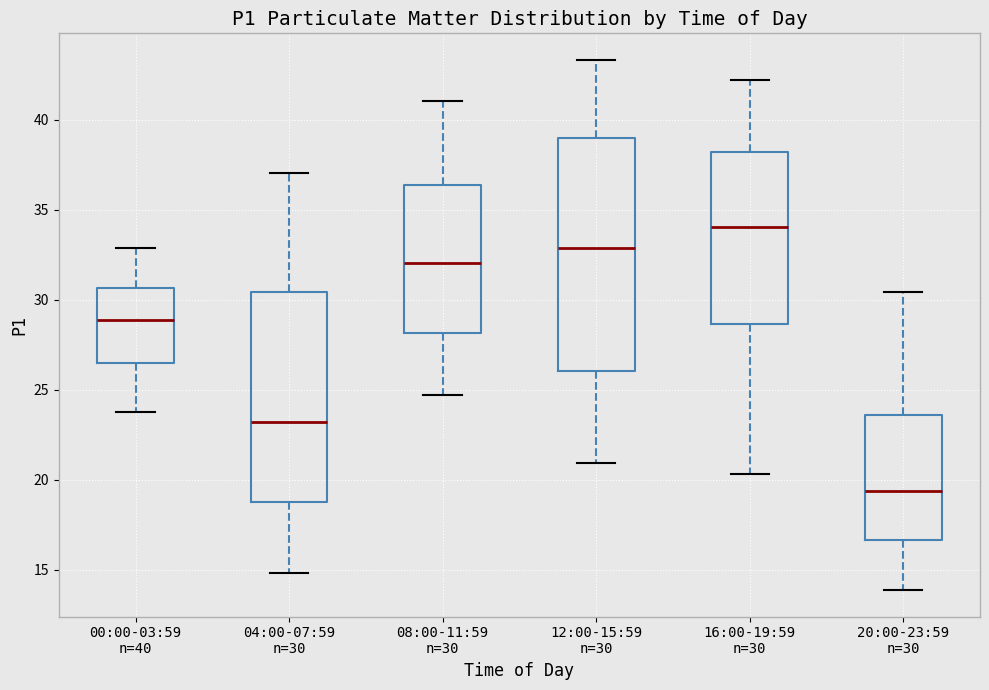

Comparing the boxes themselves (not the whiskers), which one is the tallest?

12:00-15:59 n=30